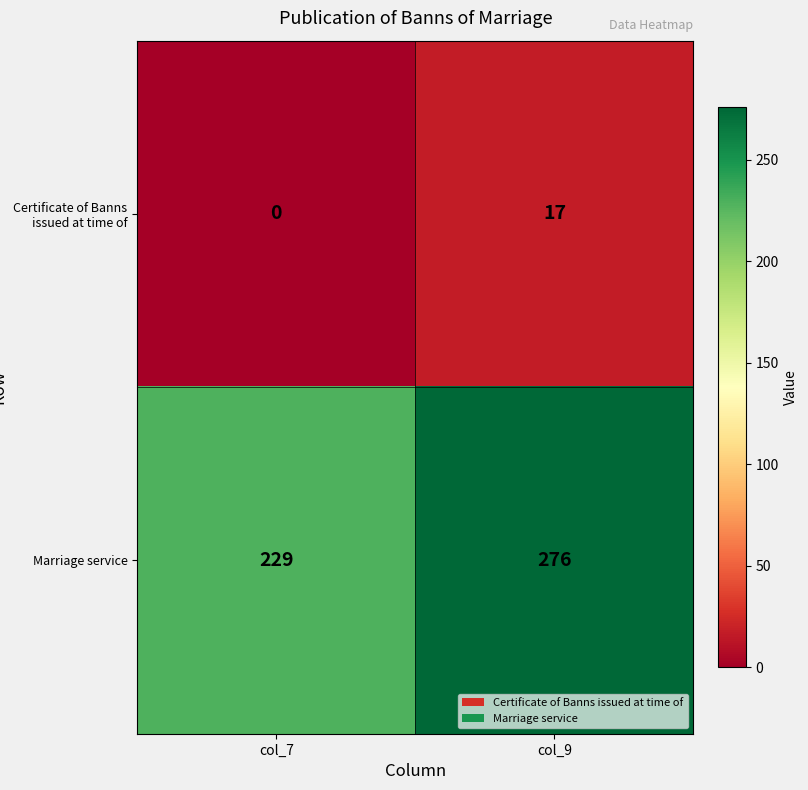

How many distinct data groups are displayed?

2